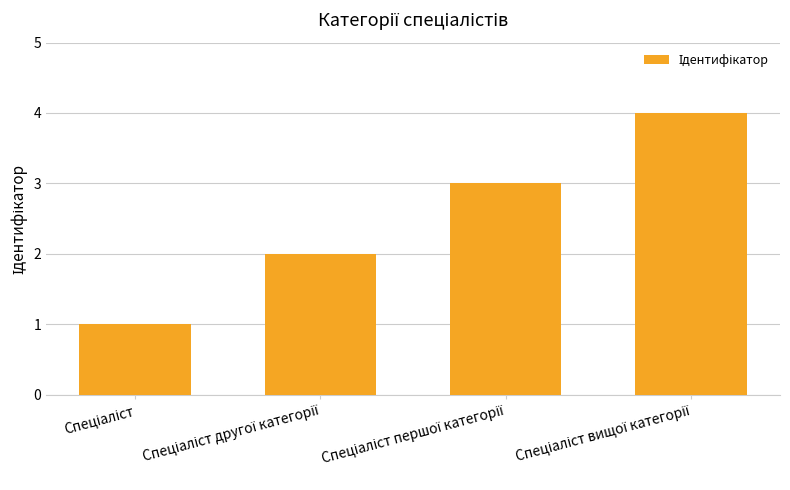

What is the sum of all values?

10